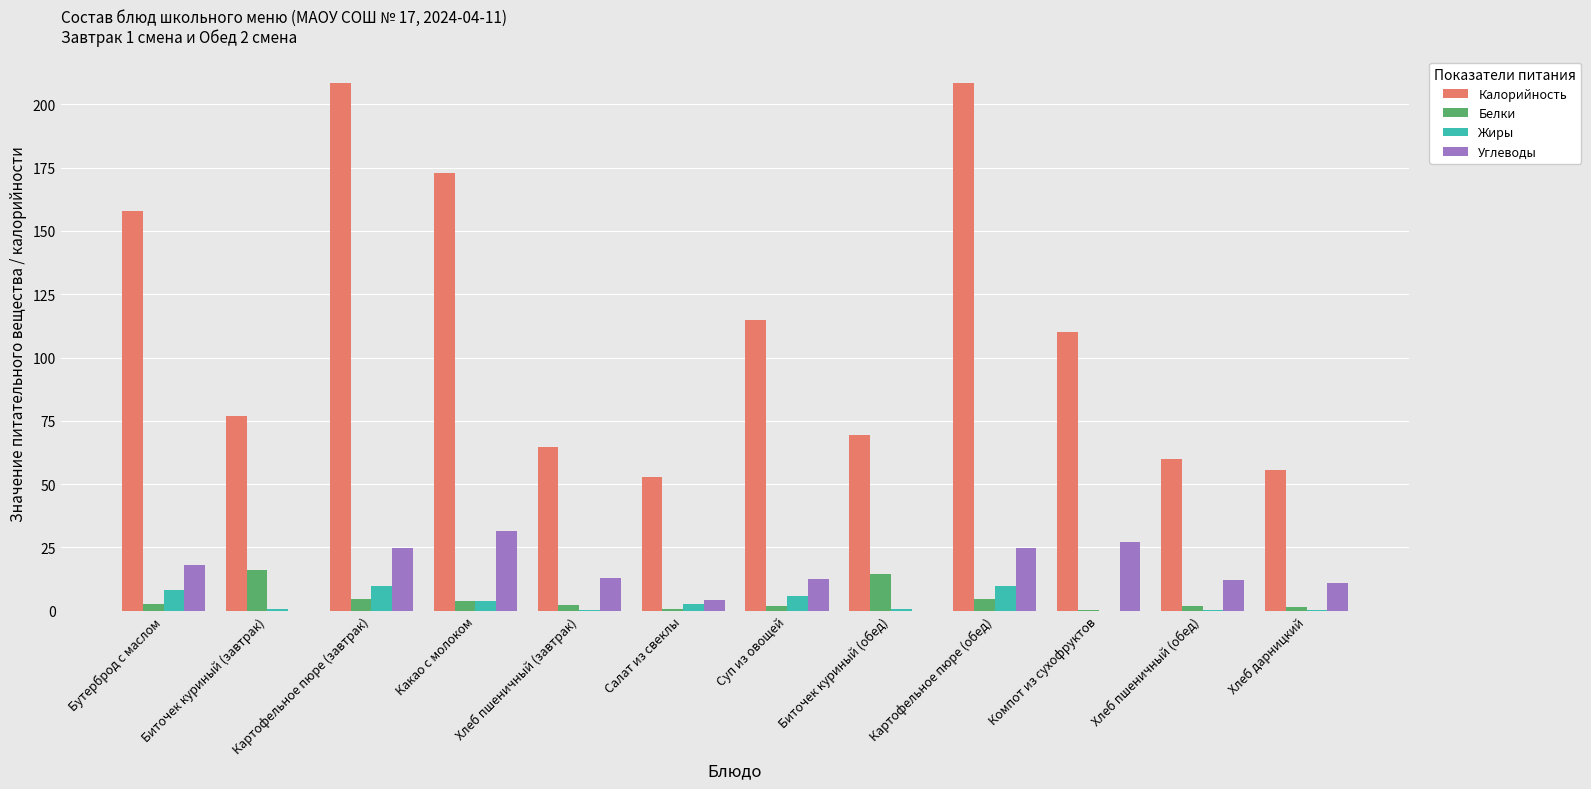

How many groups of bars are there?

12